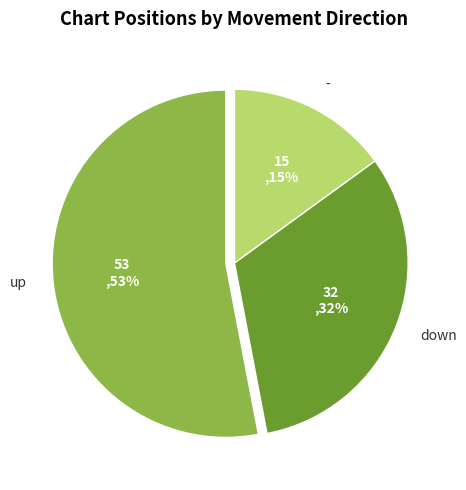

What percentage is the up slice, to the nearest percent?

53%